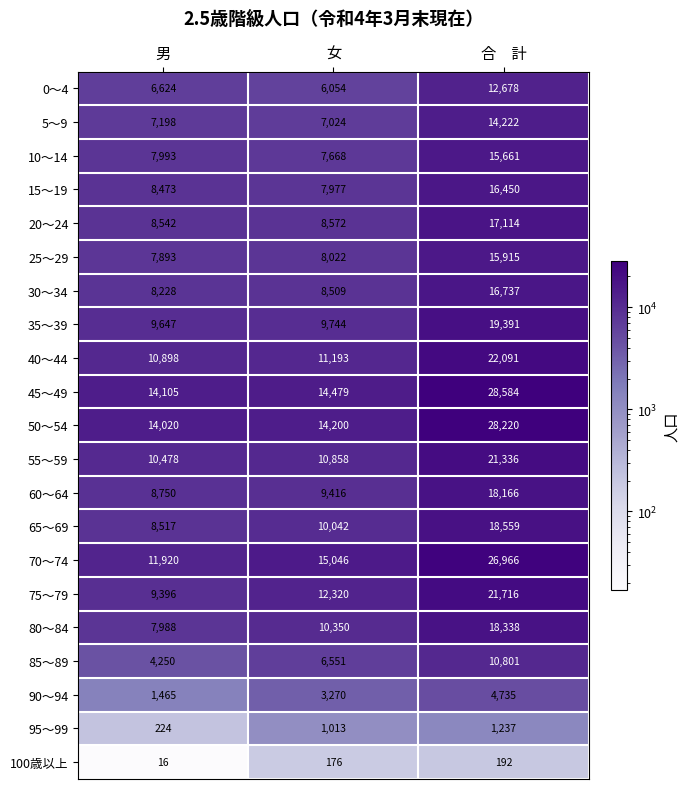

Is the value of 75～79 at 合　計 greater than the value of 90～94 at 合　計?

Yes